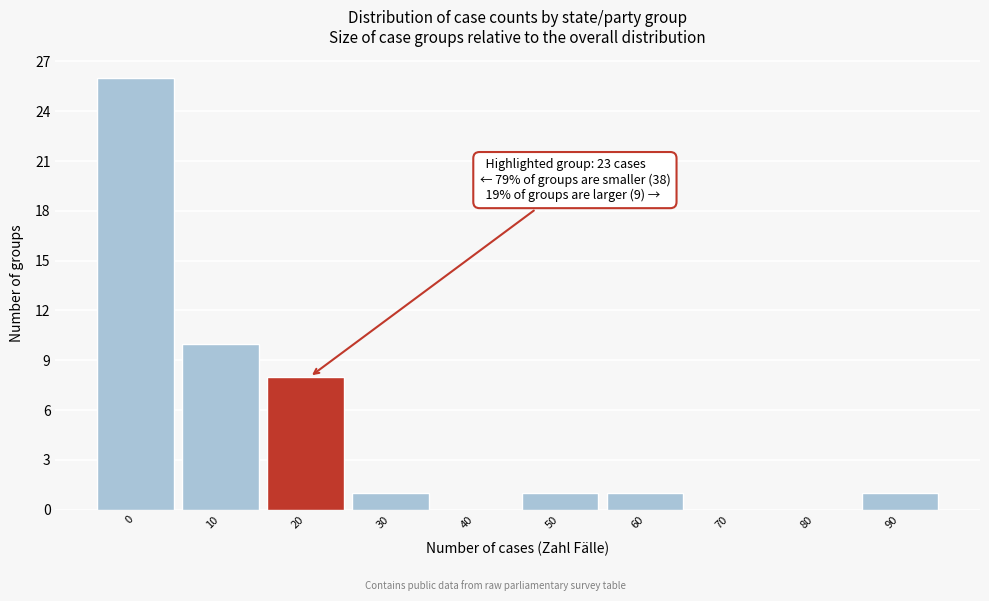

Reading right to left, extract all data points from this chart.

90=1	80=0	70=0	60=1	50=1	40=0	30=1	20=8	10=10	0=26